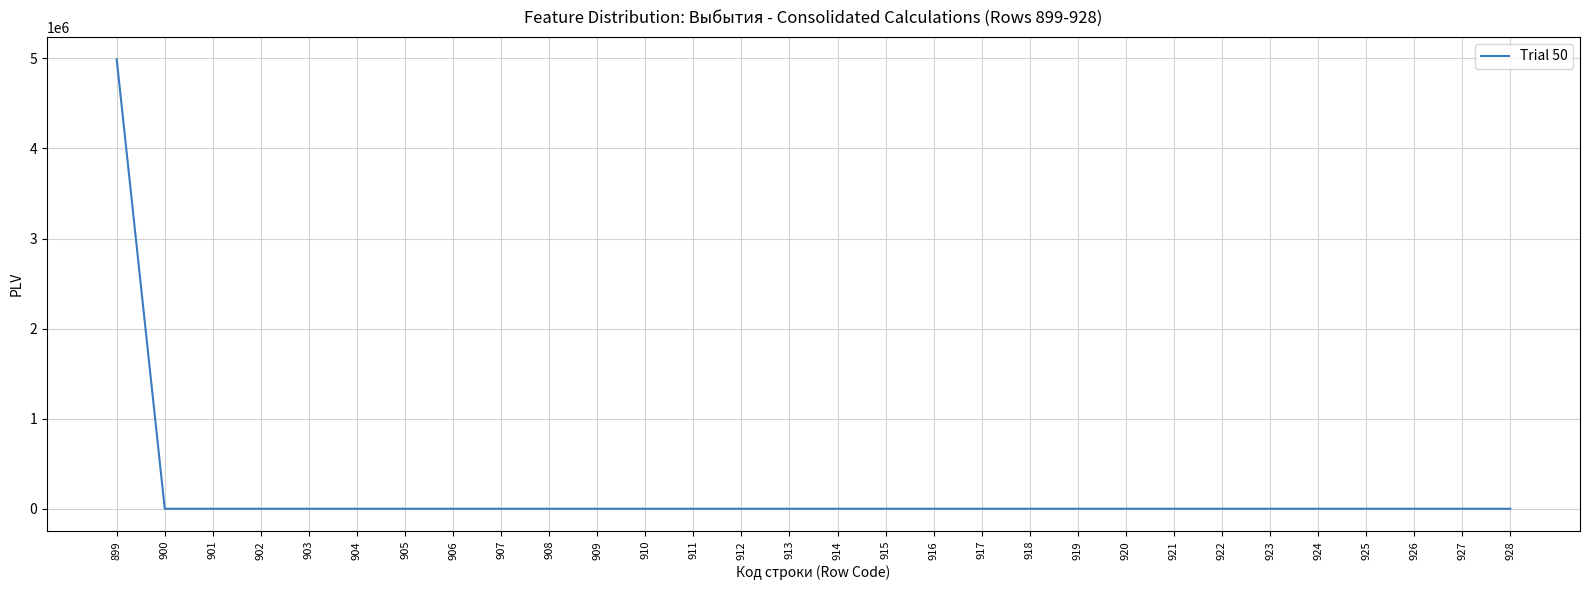

Is it true that the value at 915 is 2696992?

False